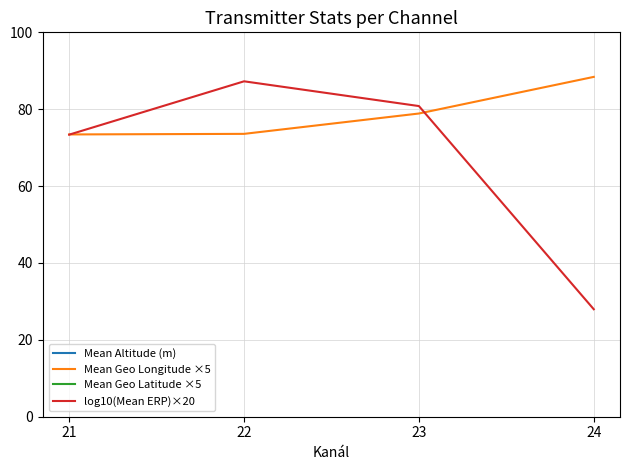

Rank the categories by log10(Mean ERP)×20 value from lowest to highest.

24, 21, 23, 22